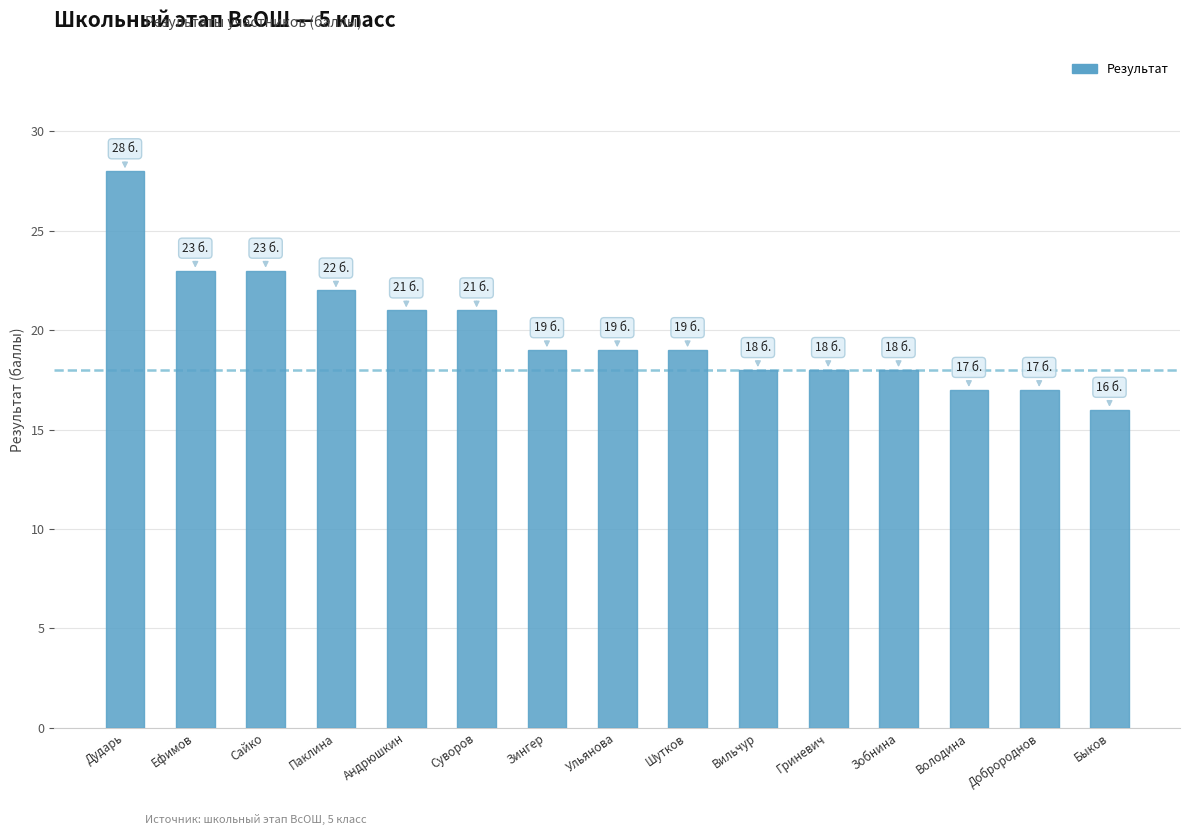

The value at Зобнина is 26. True or false?

False